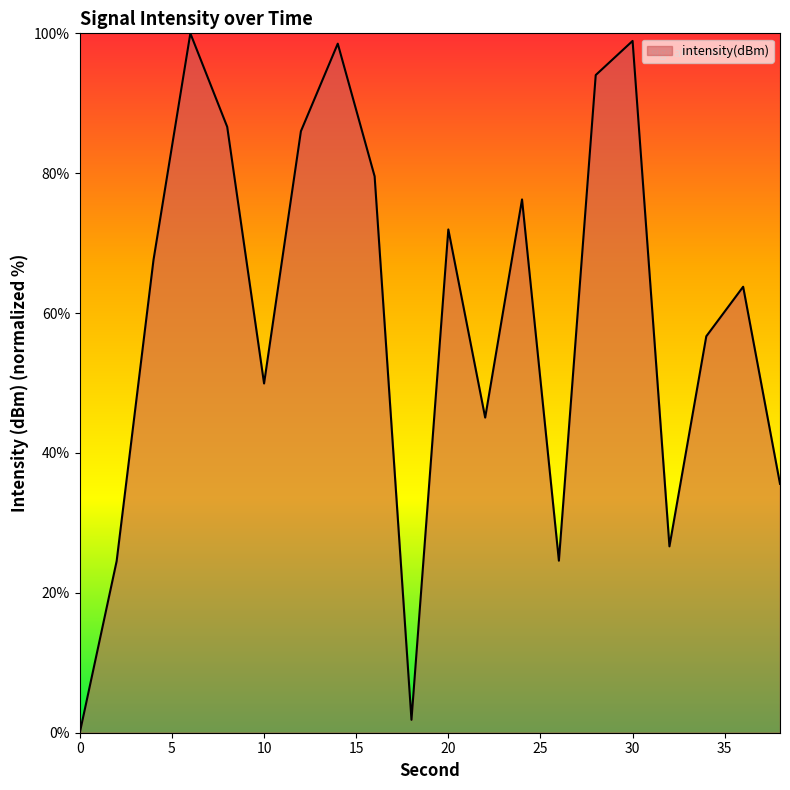

What is the difference between the maximum and minimum values?

100.0